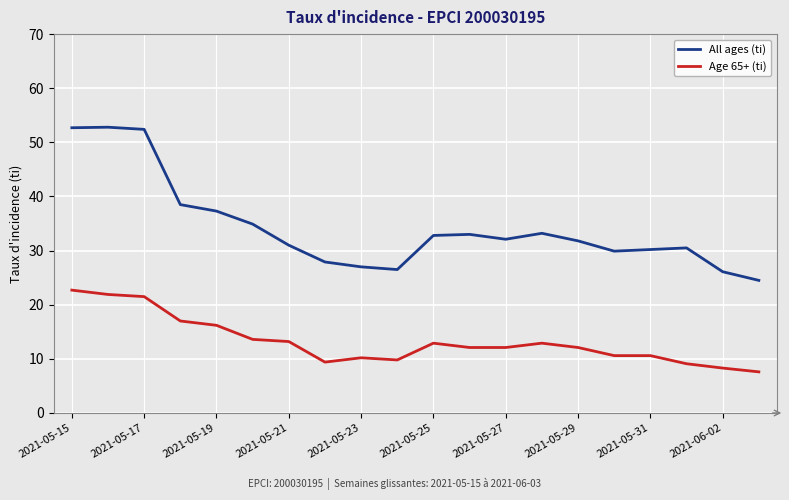

Which series has the largest range (max minus min)?

All ages (ti)